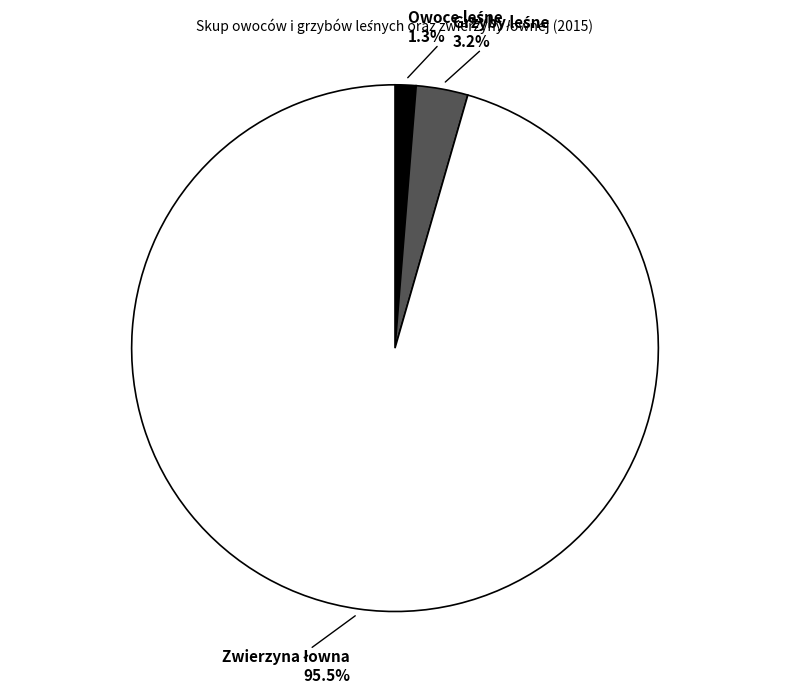

Is there a majority slice in this chart?

Yes